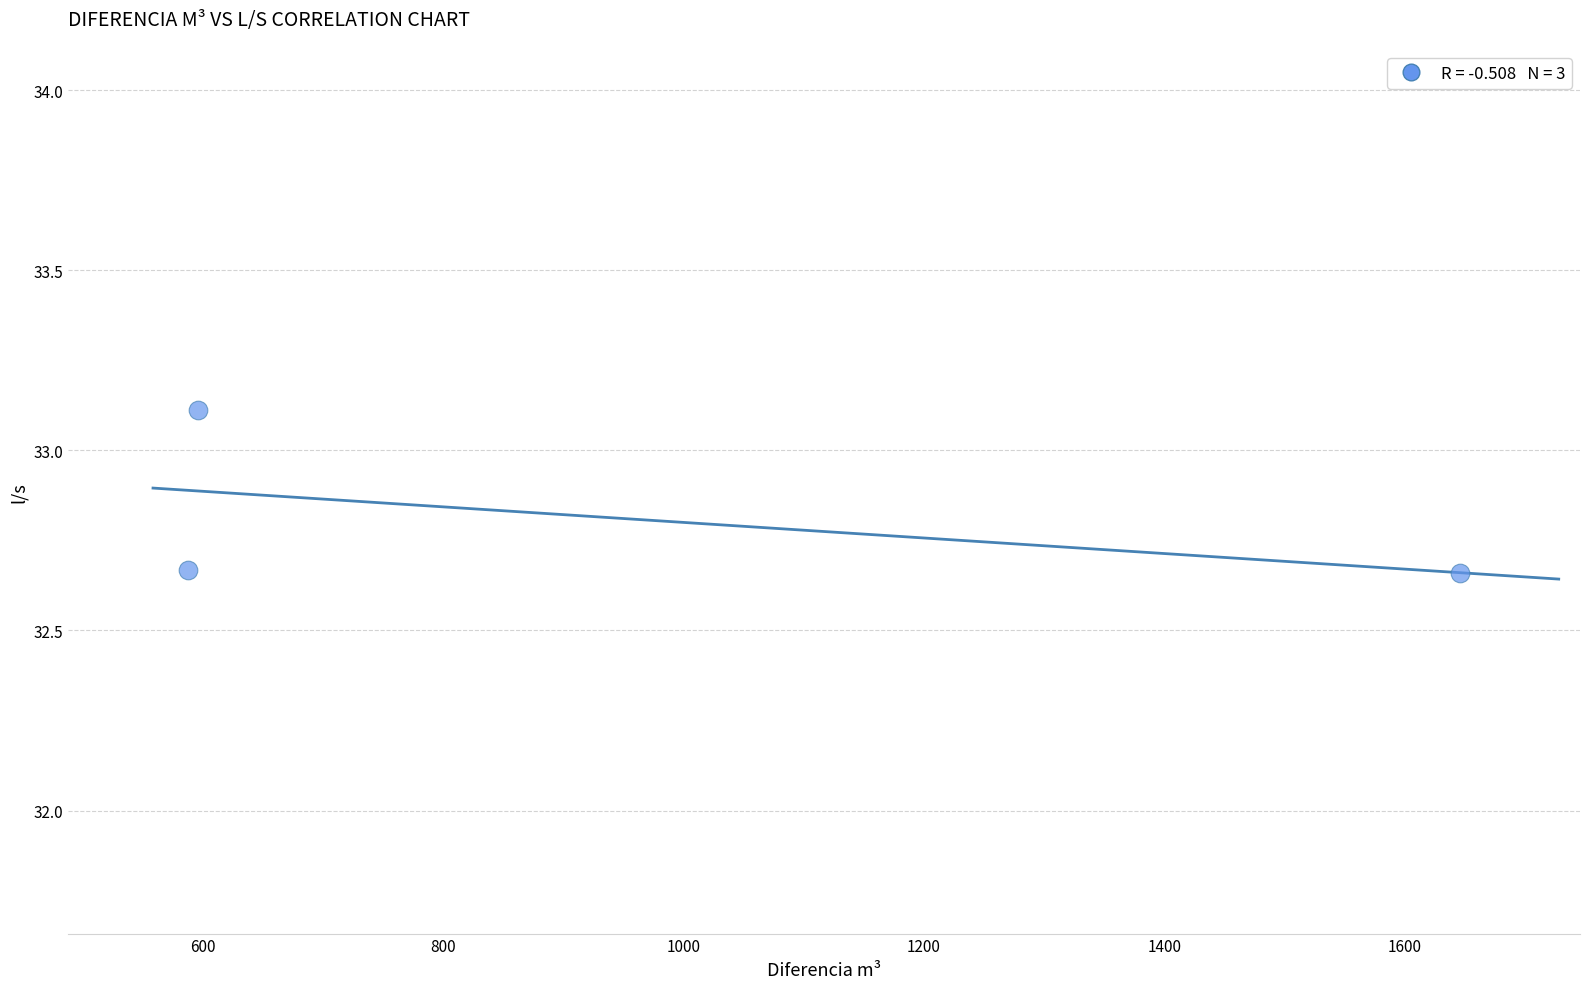

What is the average Y value?

32.8